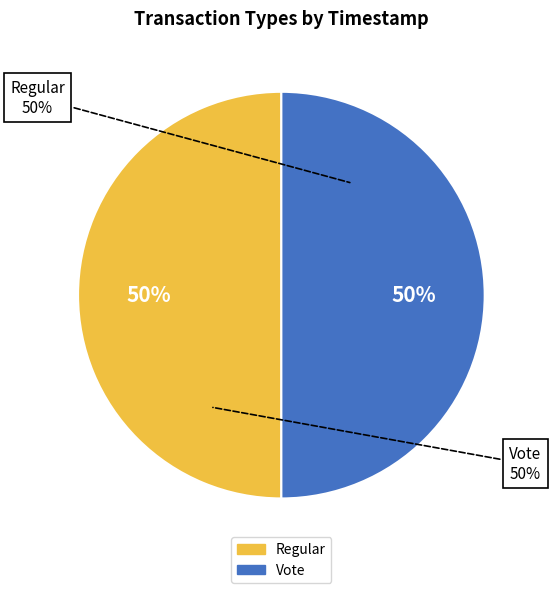

The Vote slice represents 39% of the pie. True or false?

False